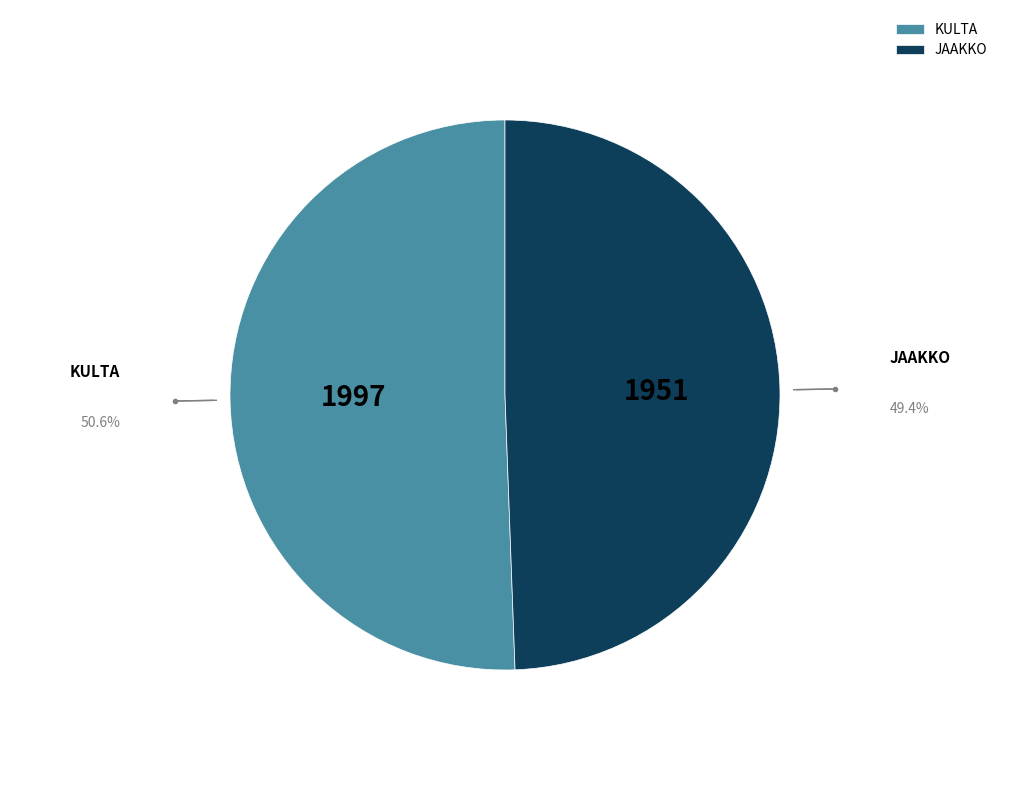

Which category has the biggest portion of the pie?

KULTA